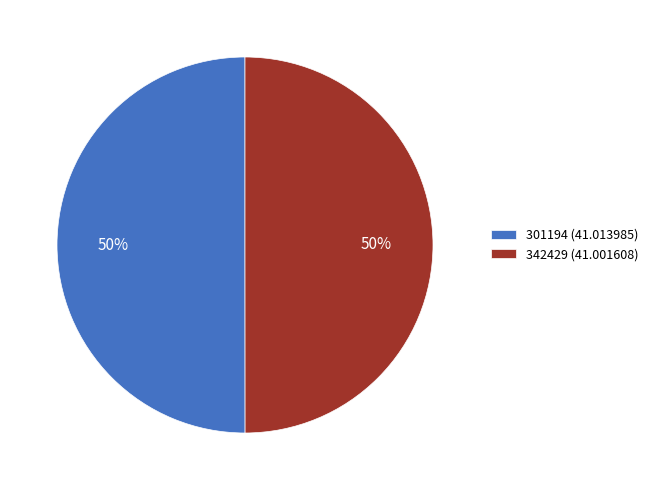

Is the sum of 301194 (41.013985) and 342429 (41.001608) greater than half?

Yes